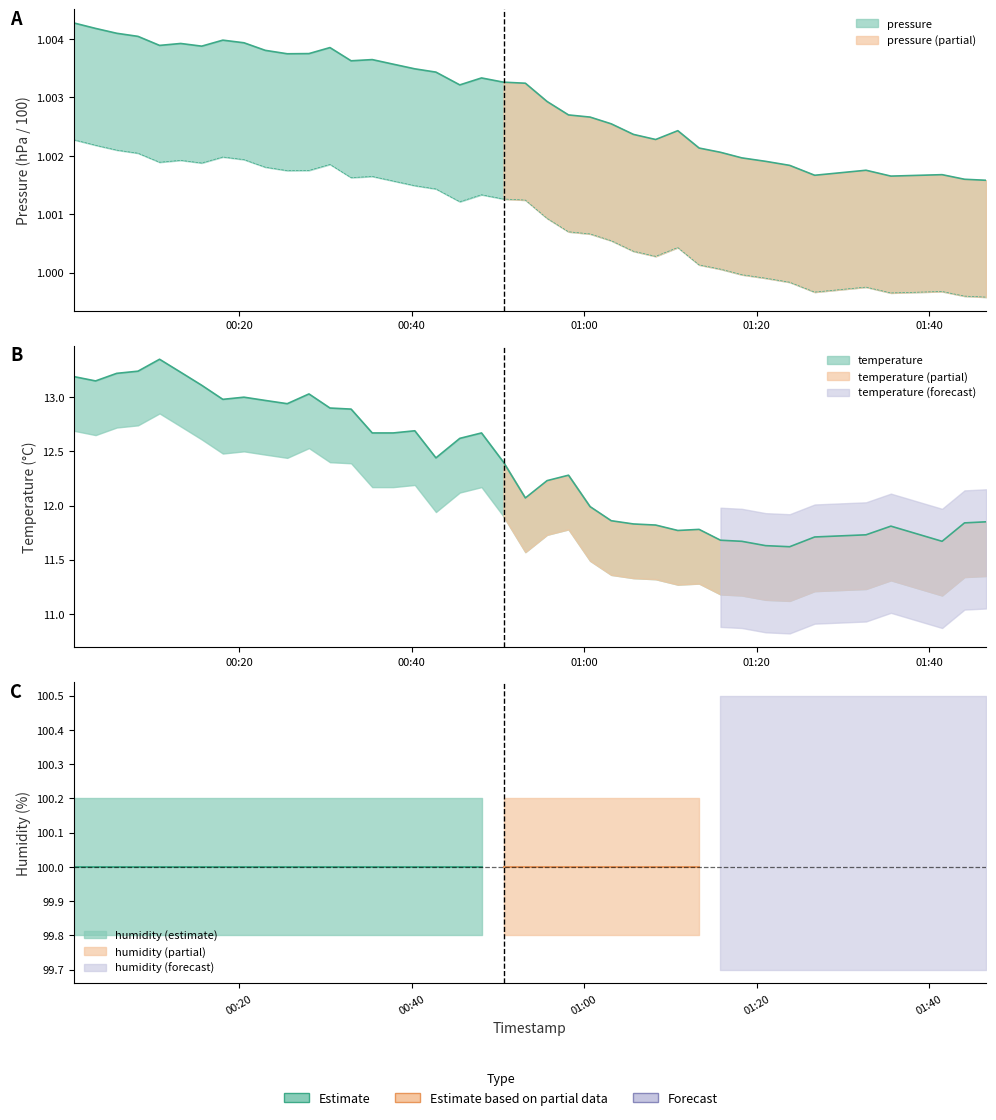

What is the difference between the second highest and second lowest values in the temperature series?

1.6